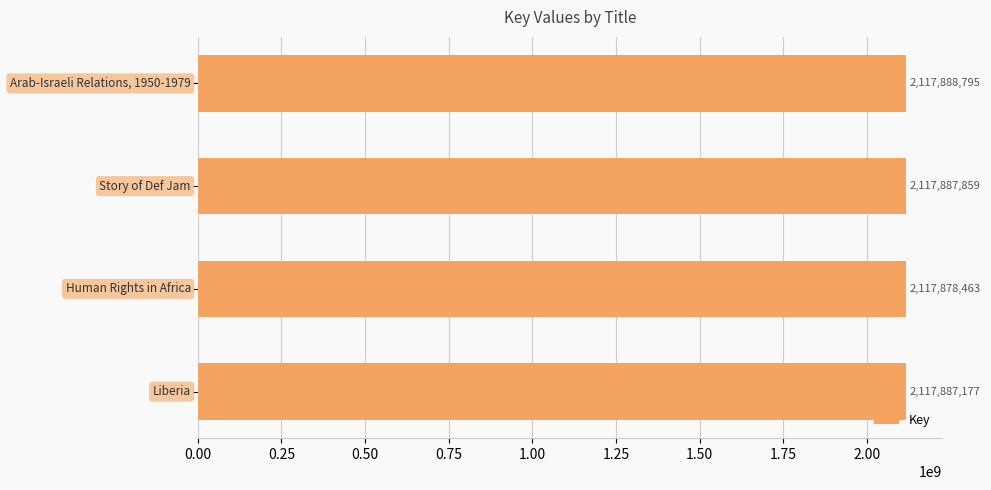

Reading top to bottom, what are all the values shown in this chart?

2117888795	2117887859	2117878463	2117887177